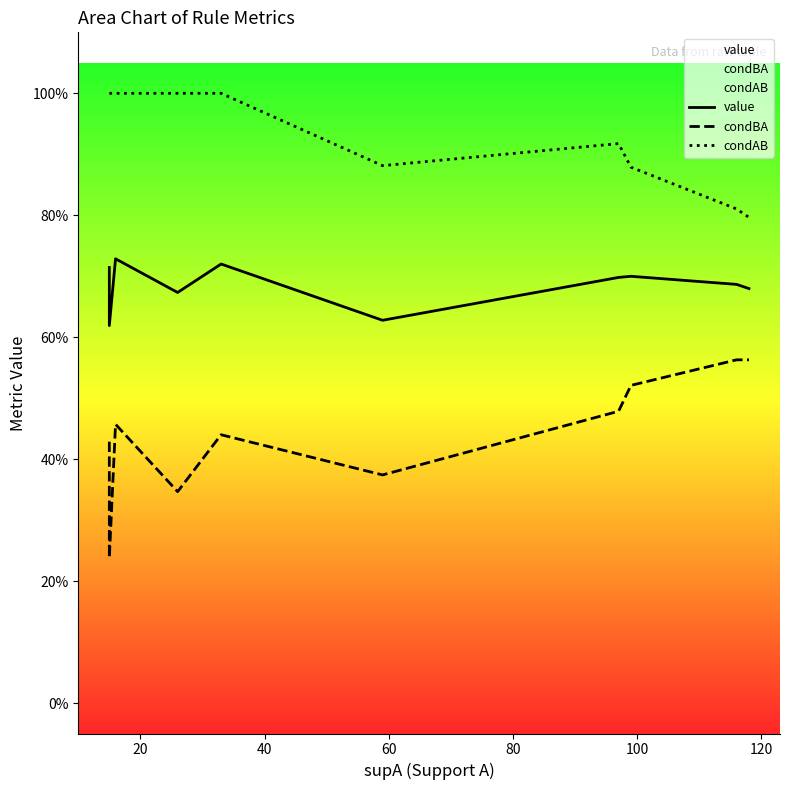

In condAB, how many points are higher than both neighbors (excluding endpoints)?

1